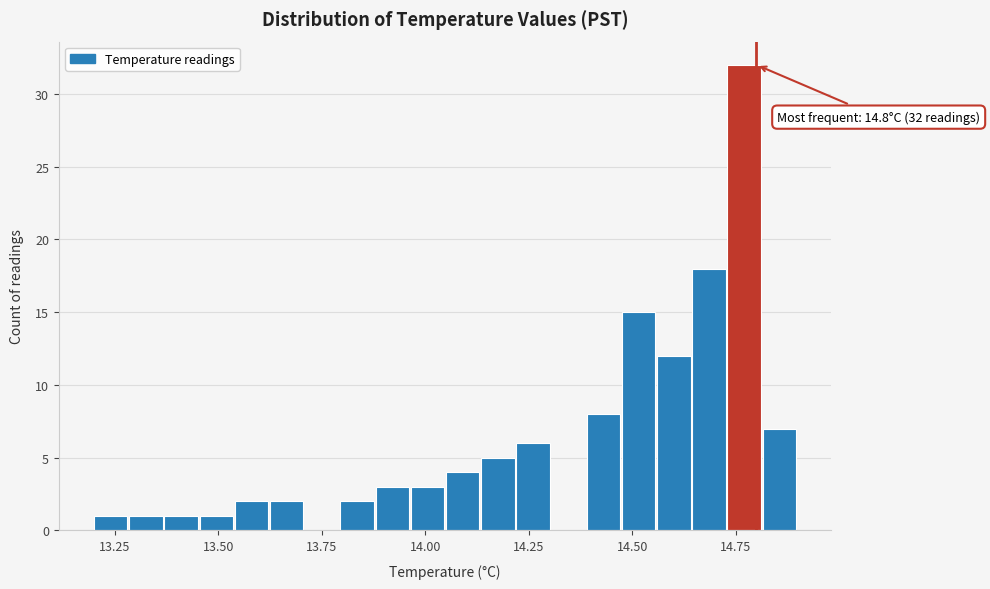

Read against the x-axis, roughly where is the centre of the tallest bar?

14.75